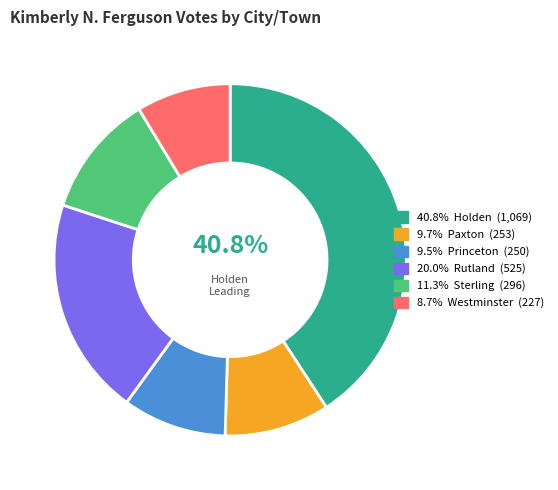

Is there any slice that represents more than half of the pie?

No